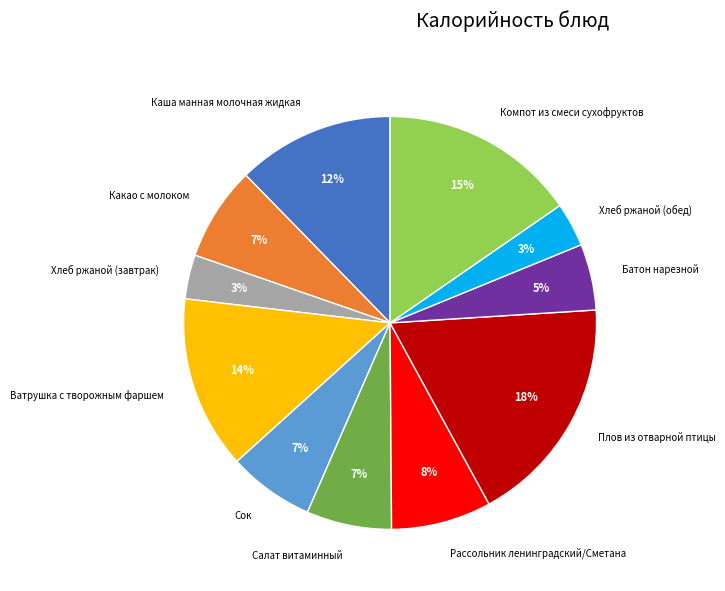

Is Хлеб ржаной (обед) the majority of the pie?

No